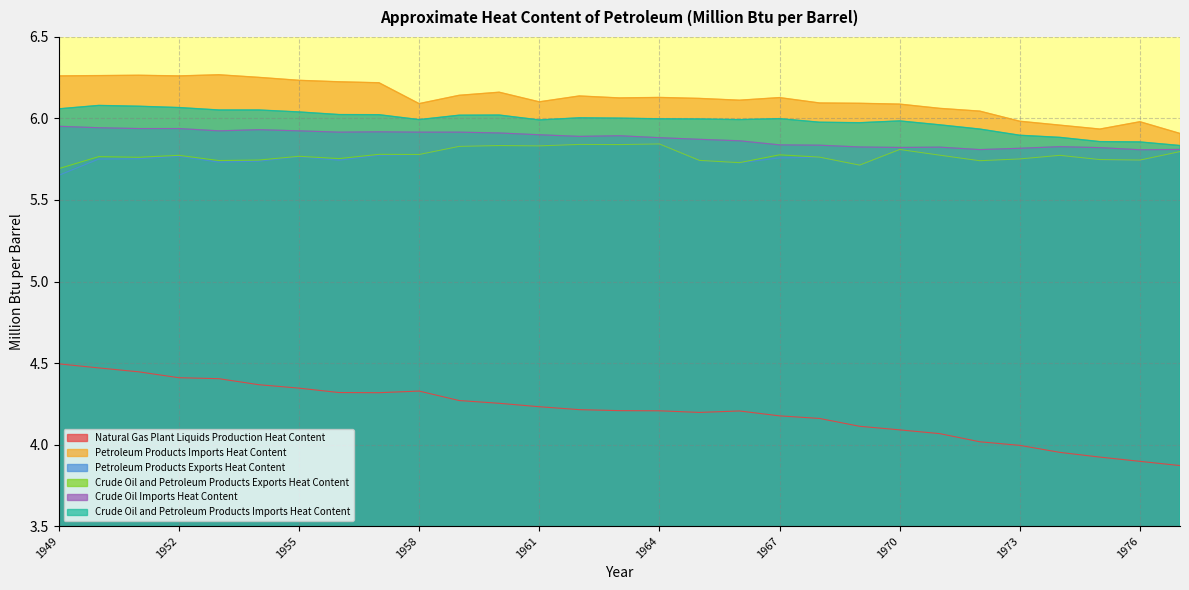

At which label does Petroleum Products Imports Heat Content first exceed 6?

1949